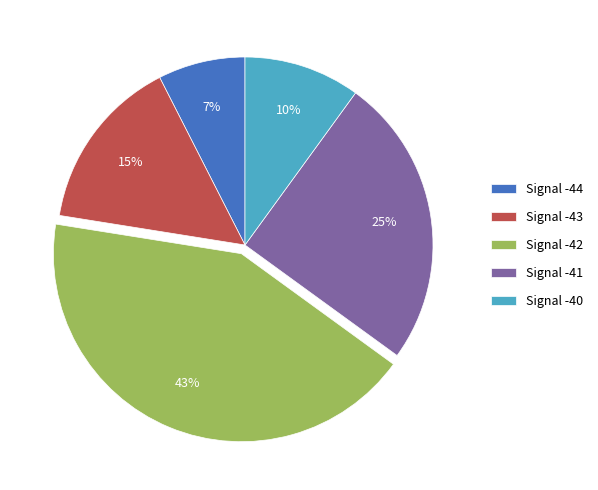

To the nearest percent, what is the average slice percentage?

20%